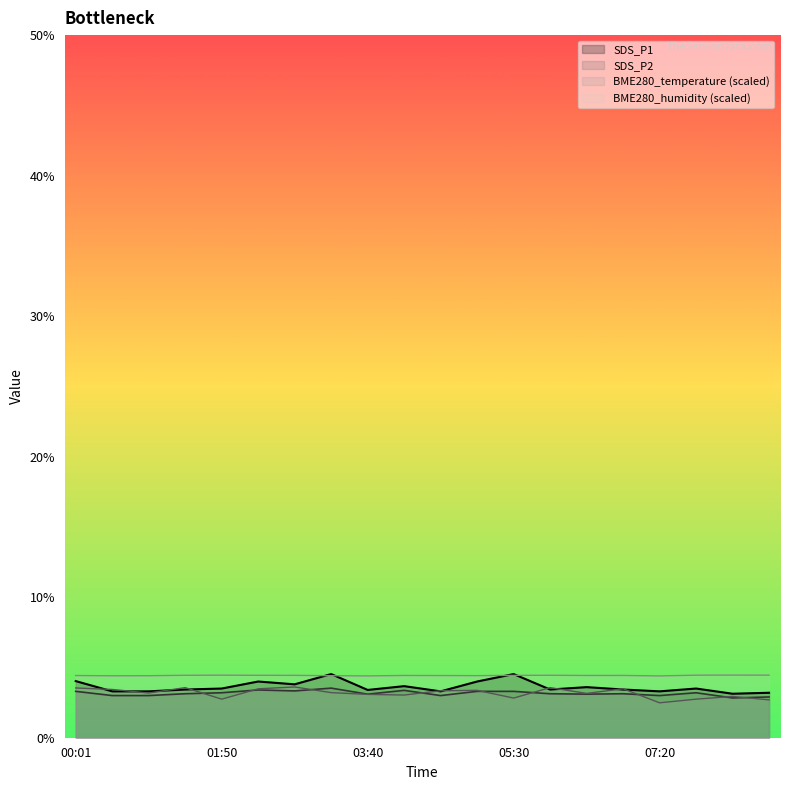

What is the label of the 16th point from the right?

01:50